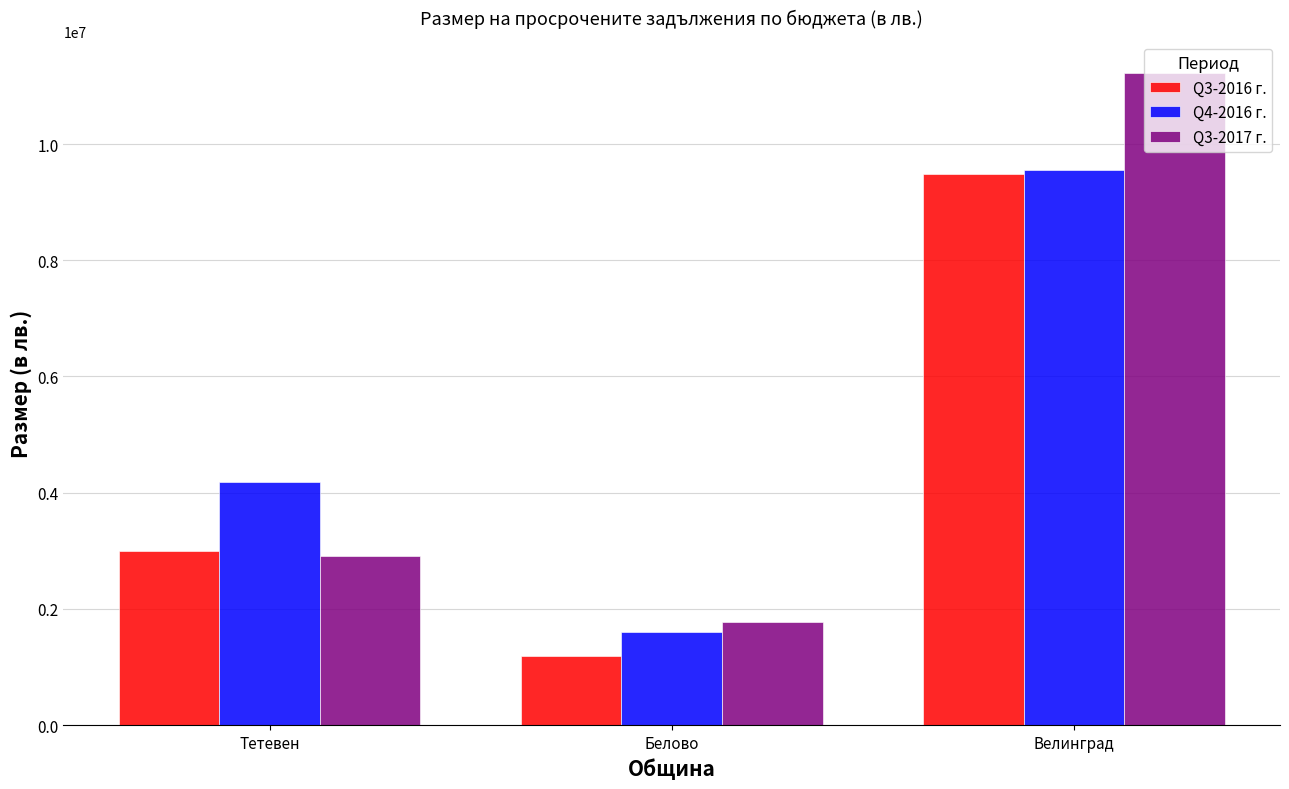

Which series has the largest range (max minus min)?

Q3-2017 г.